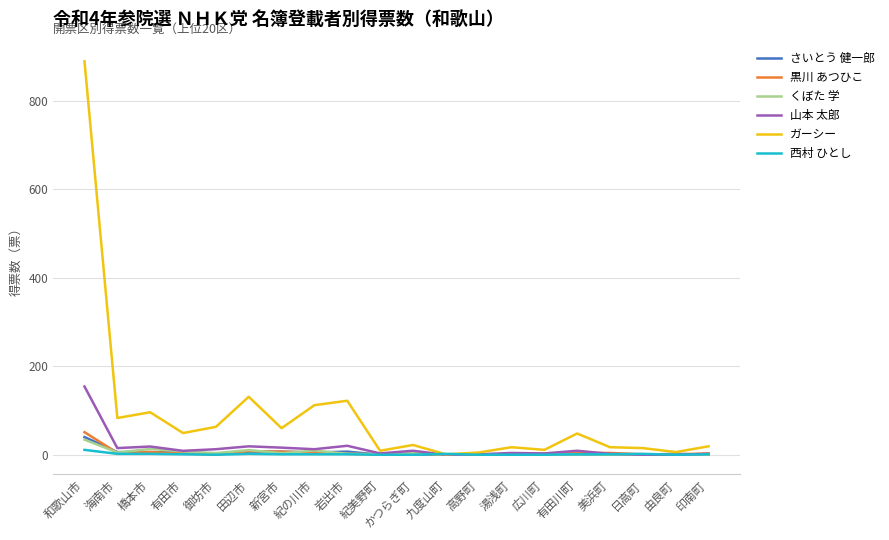

Which series has the largest total across all categories?

ガーシー